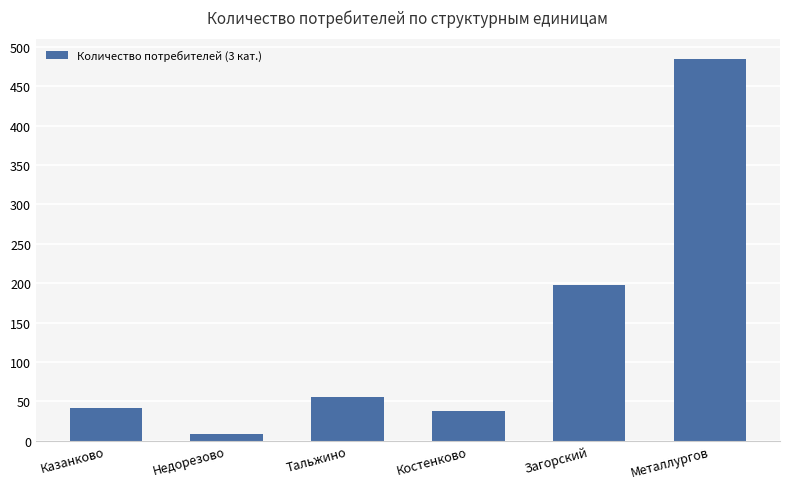

The chart shows a value of 836 at Металлургов. True or false?

False